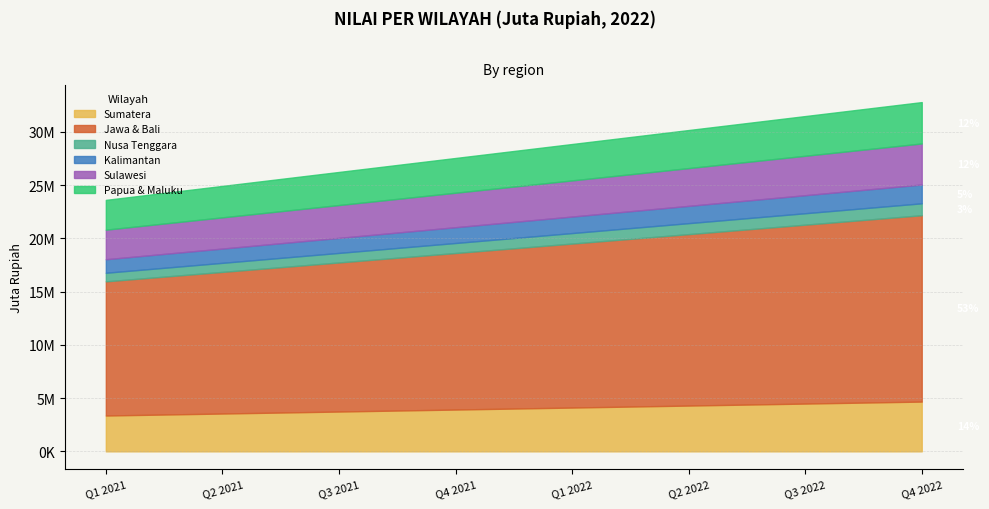

True or false: Sulawesi and Papua & Maluku cross at least once.

True